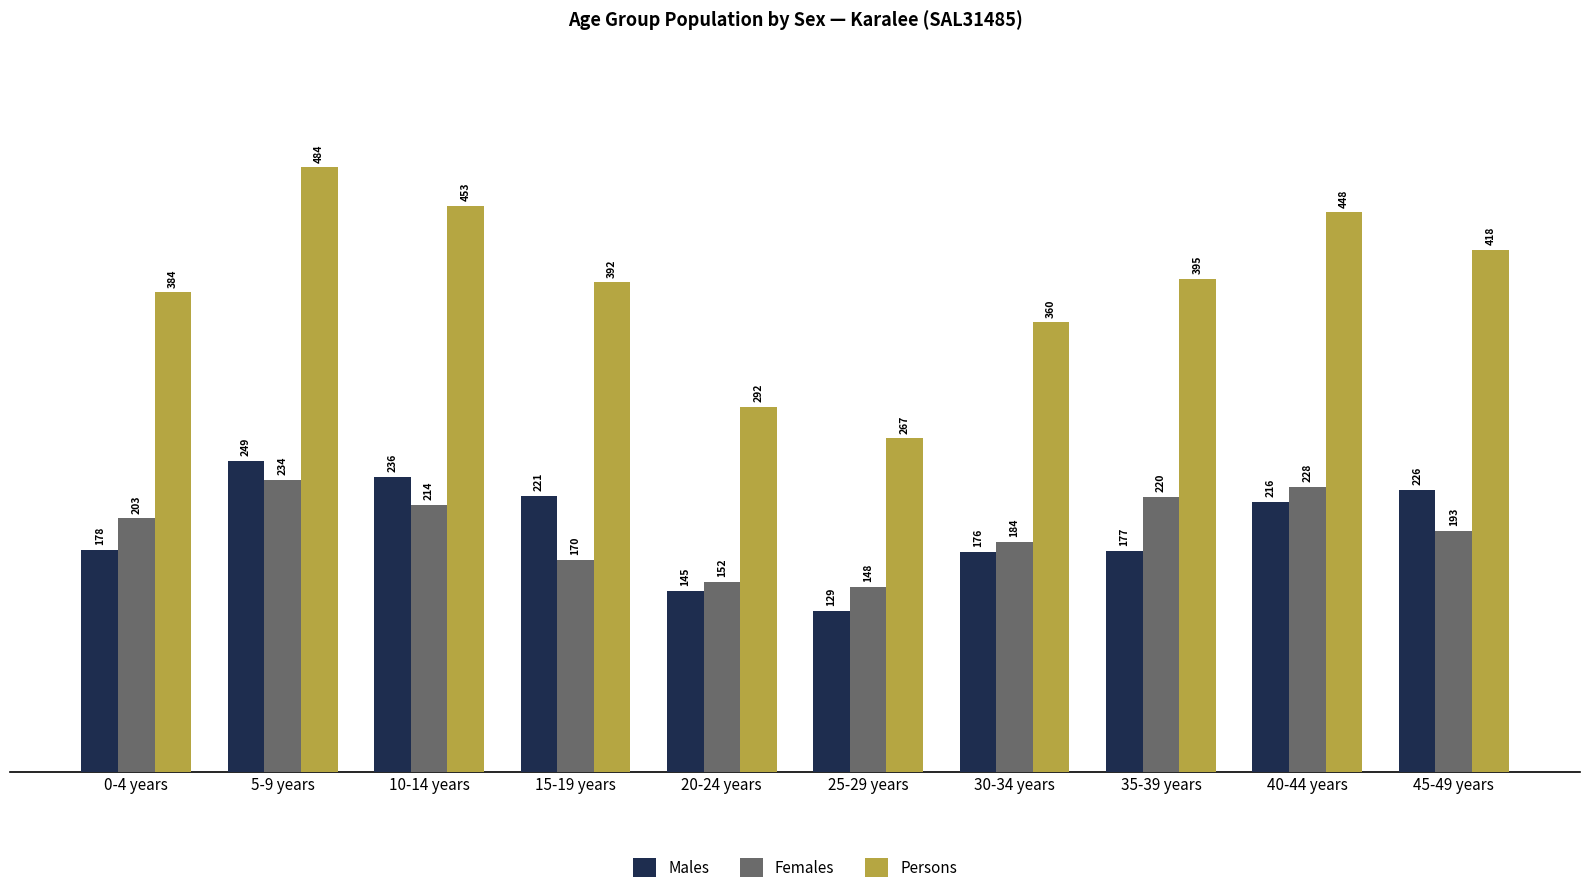

What is the label of the 1st bar from the right?

45-49 years